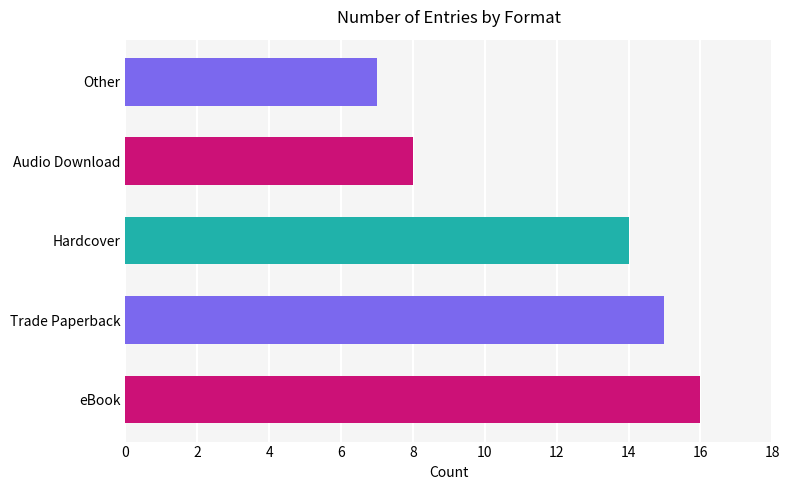

The value at Trade Paperback is 24. True or false?

False